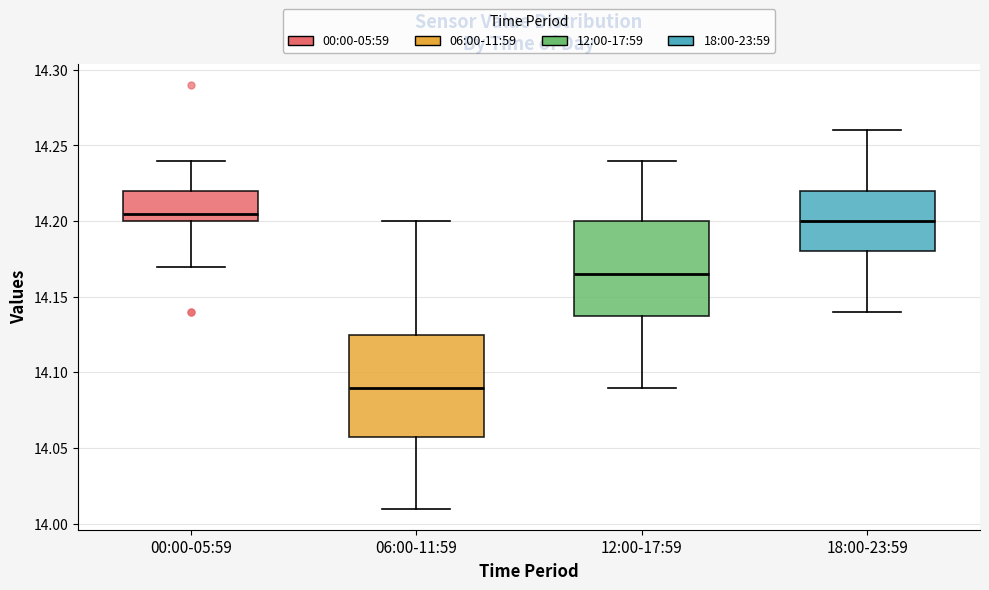

Which box's median line is the lowest?

06:00-11:59